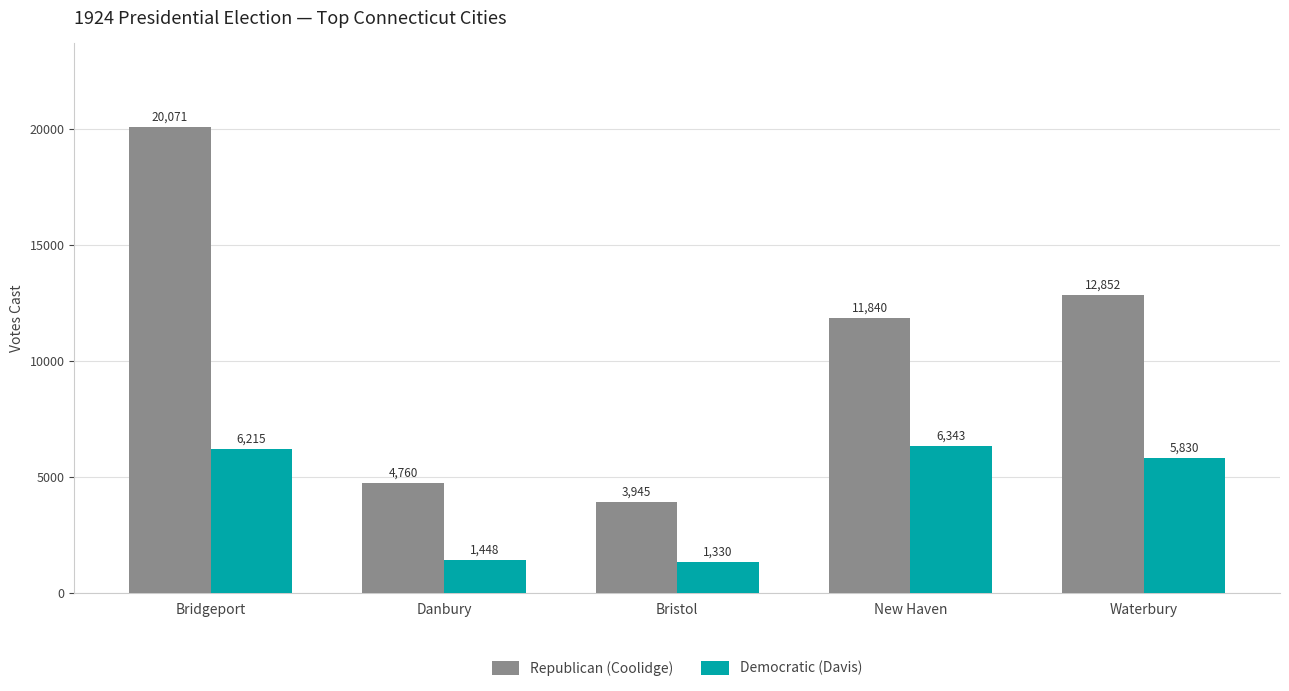

What is the label of the 5th bar from the right?

Bridgeport